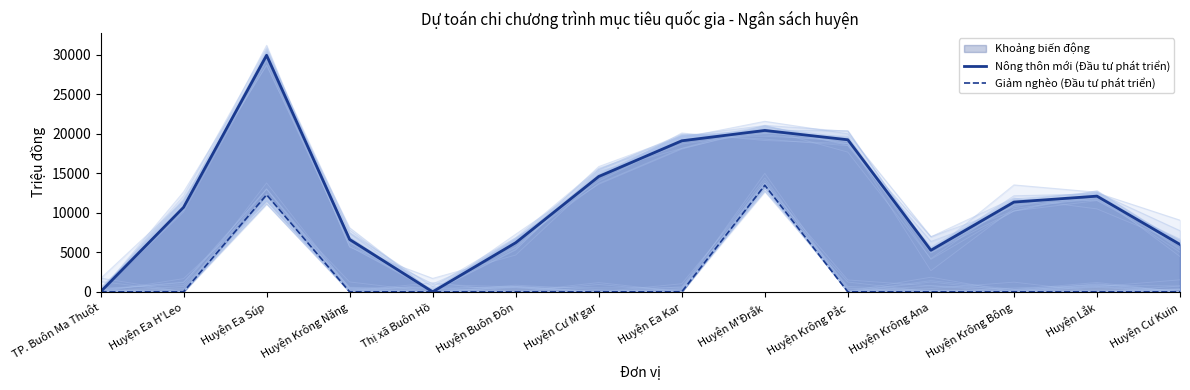

How many interior local valleys does the Nông thôn mới (Đầu tư phát triển) series have?

2